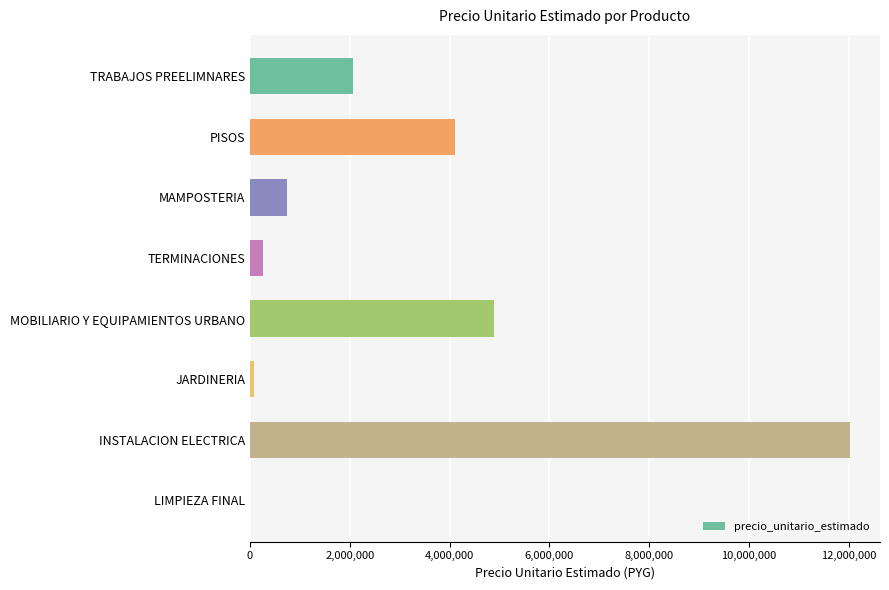

Which label corresponds to the largest value in the chart?

INSTALACION ELECTRICA